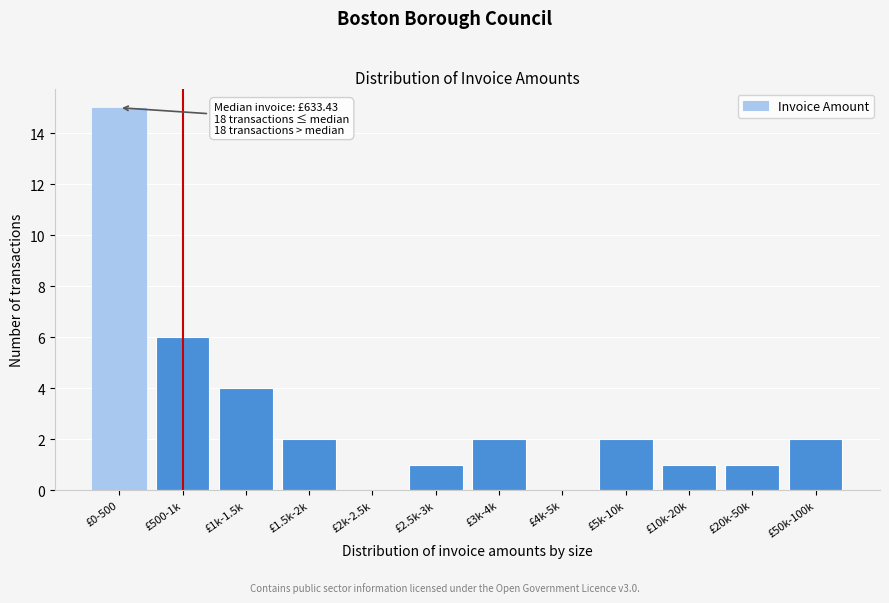

Reading right to left, transcribe all the data shown in this chart.

£50k-100k=2	£20k-50k=1	£10k-20k=1	£5k-10k=2	£4k-5k=0	£3k-4k=2	£2.5k-3k=1	£2k-2.5k=0	£1.5k-2k=2	£1k-1.5k=4	£500-1k=6	£0-500=15